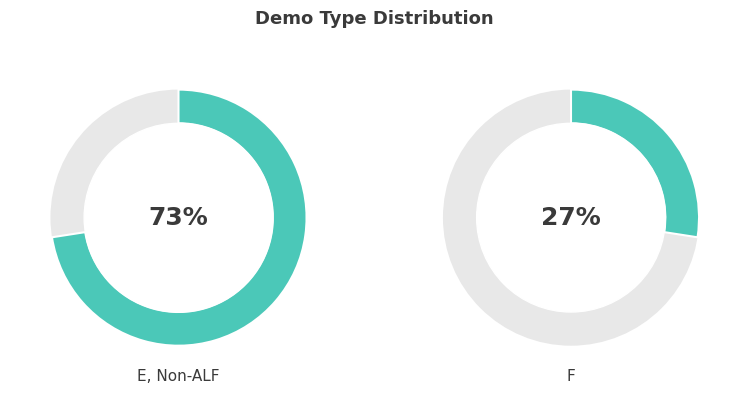

How many segments does this pie chart have?

2